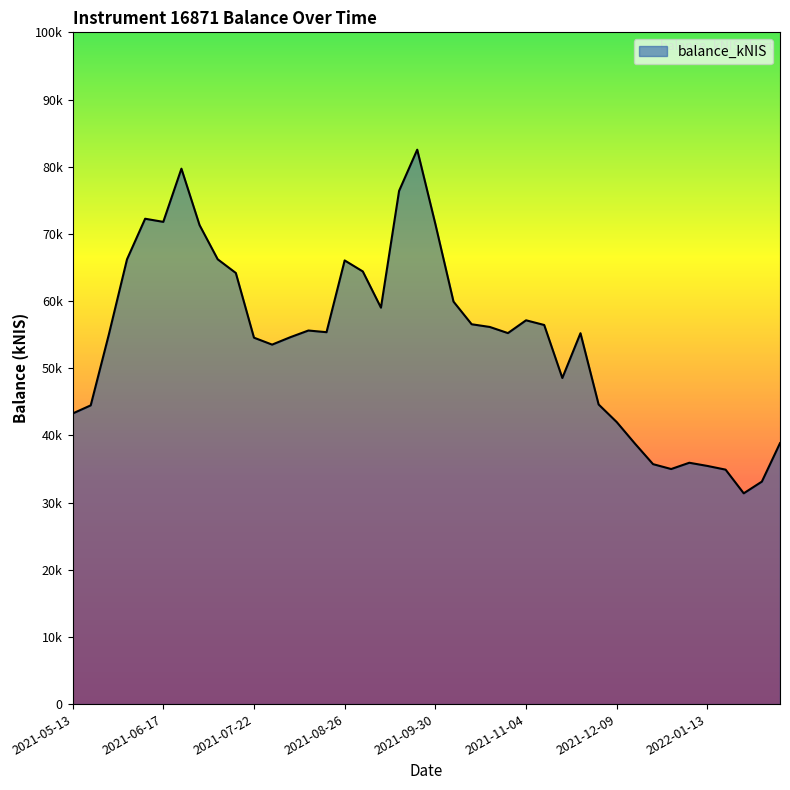

Which label corresponds to the smallest value in the chart?

2022-01-27